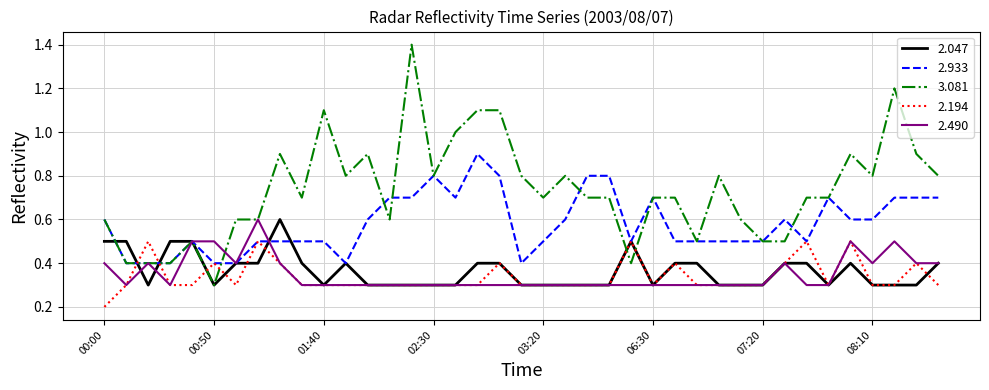

Which series has the largest range (max minus min)?

3.081